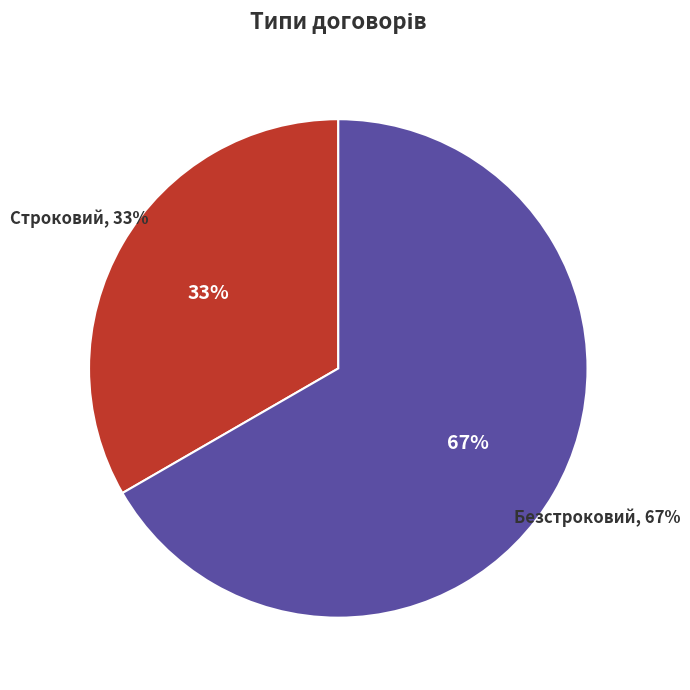

What is the total percentage of Безстроковий and Строковий?

100.0%